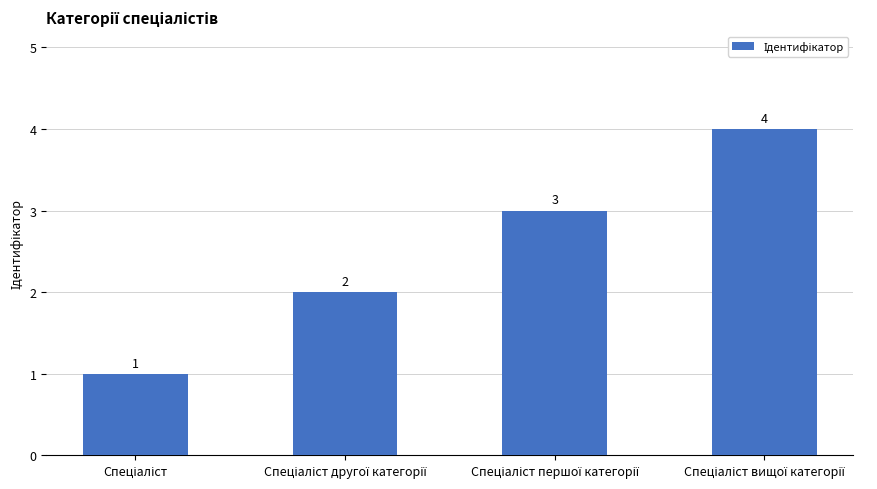

How many values are between 2 and 4?

3